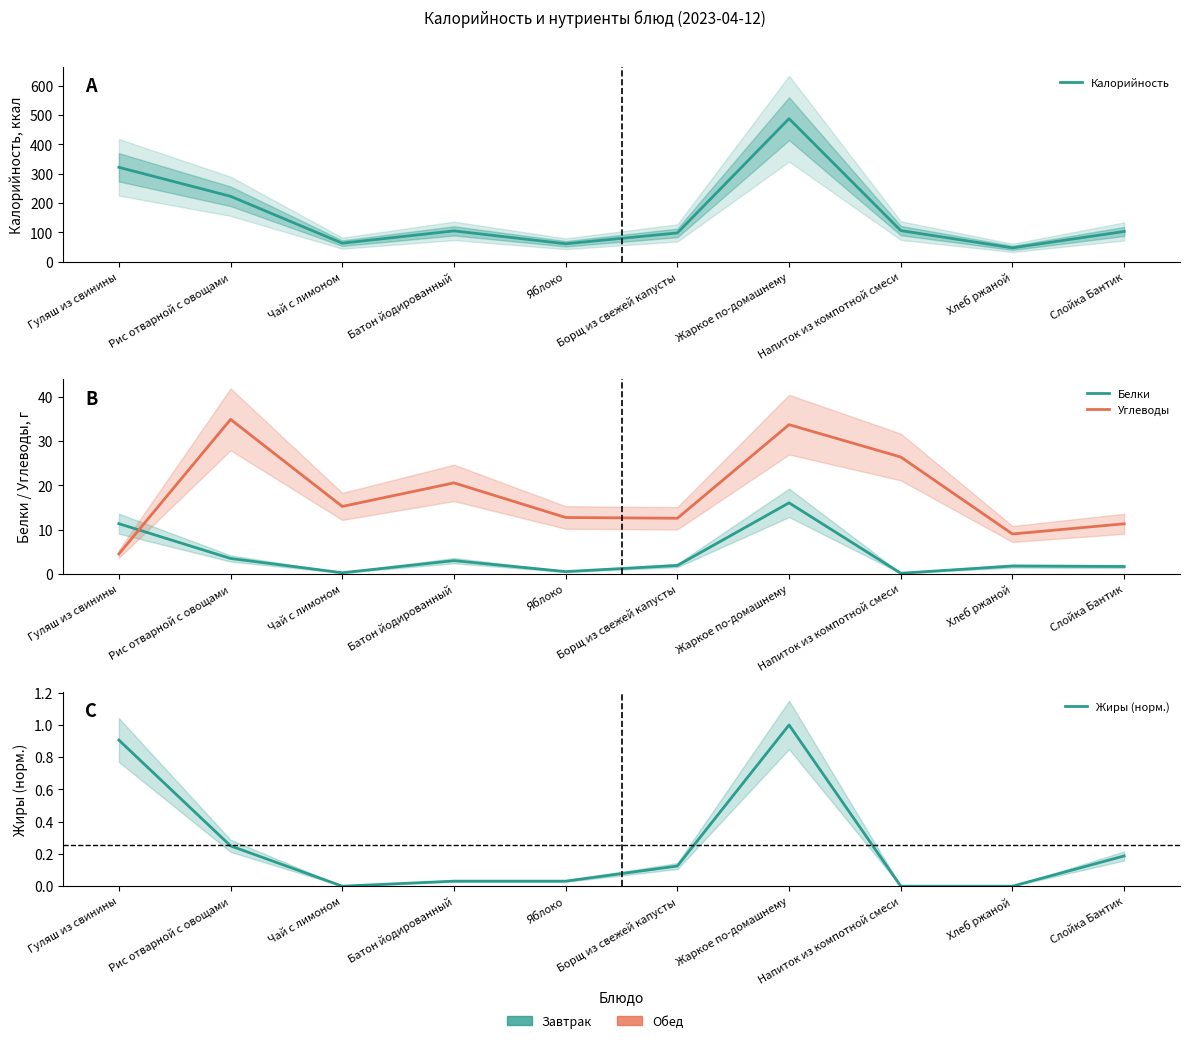

What is the approximate value of Углеводы at Жаркое по-домашнему?

33.7